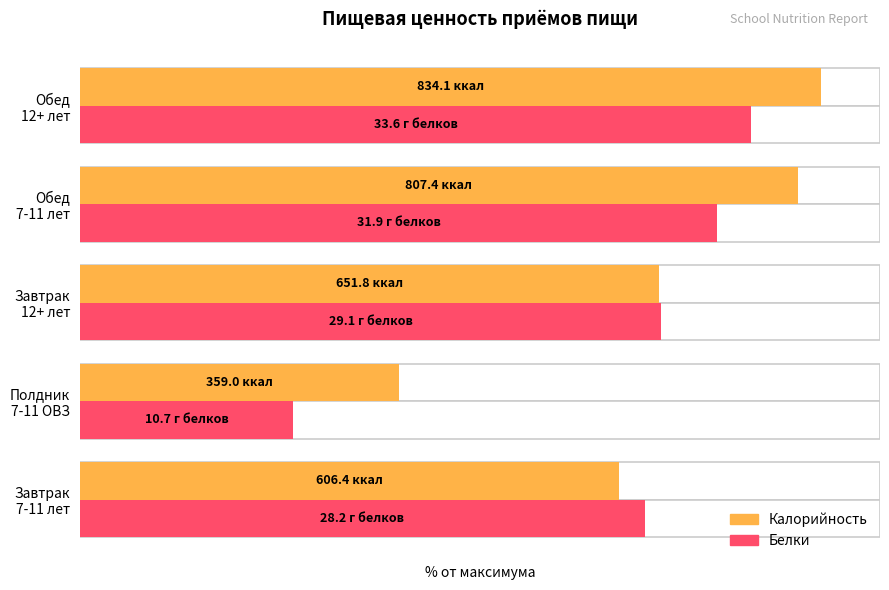

Rank the series by their maximum value, from highest to lowest.

Калорийность, Белки